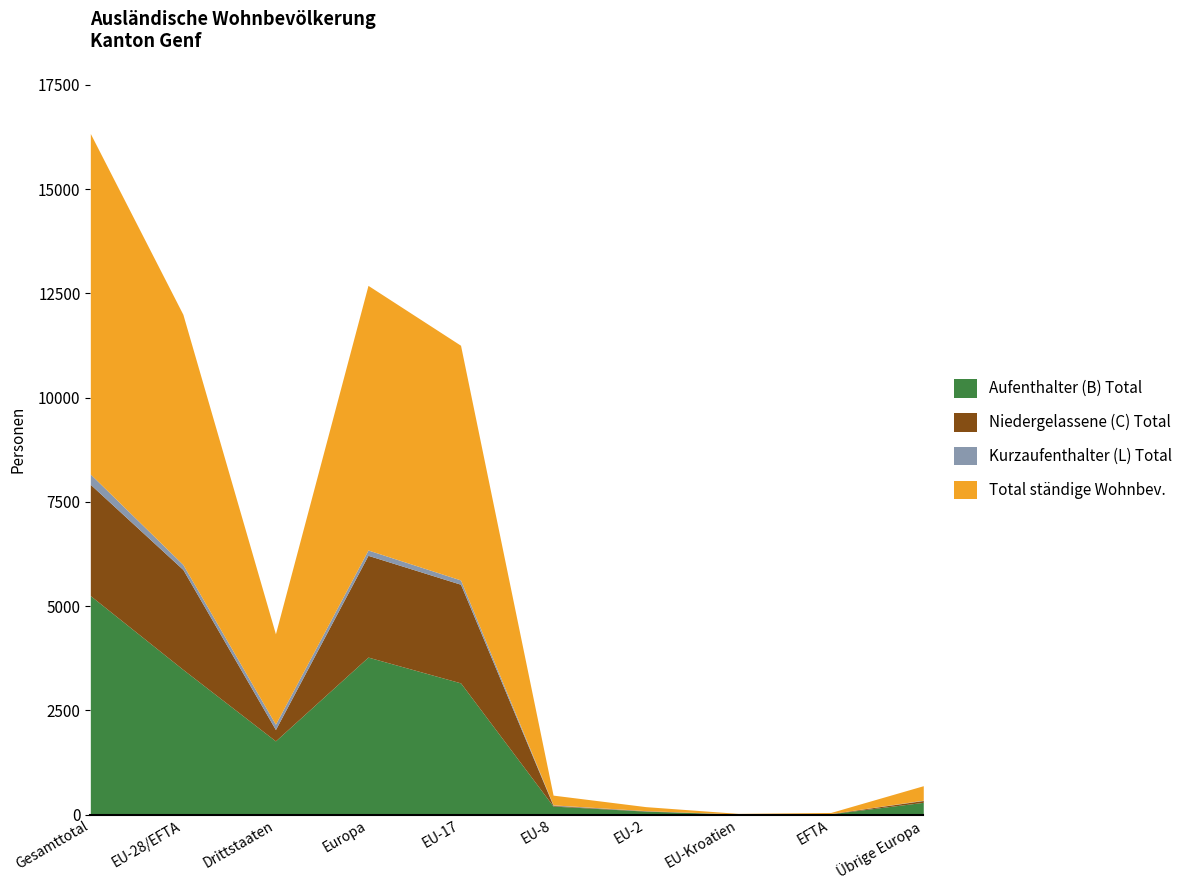

What is the sum of all Kurzaufenthalter (L) Total values?

750